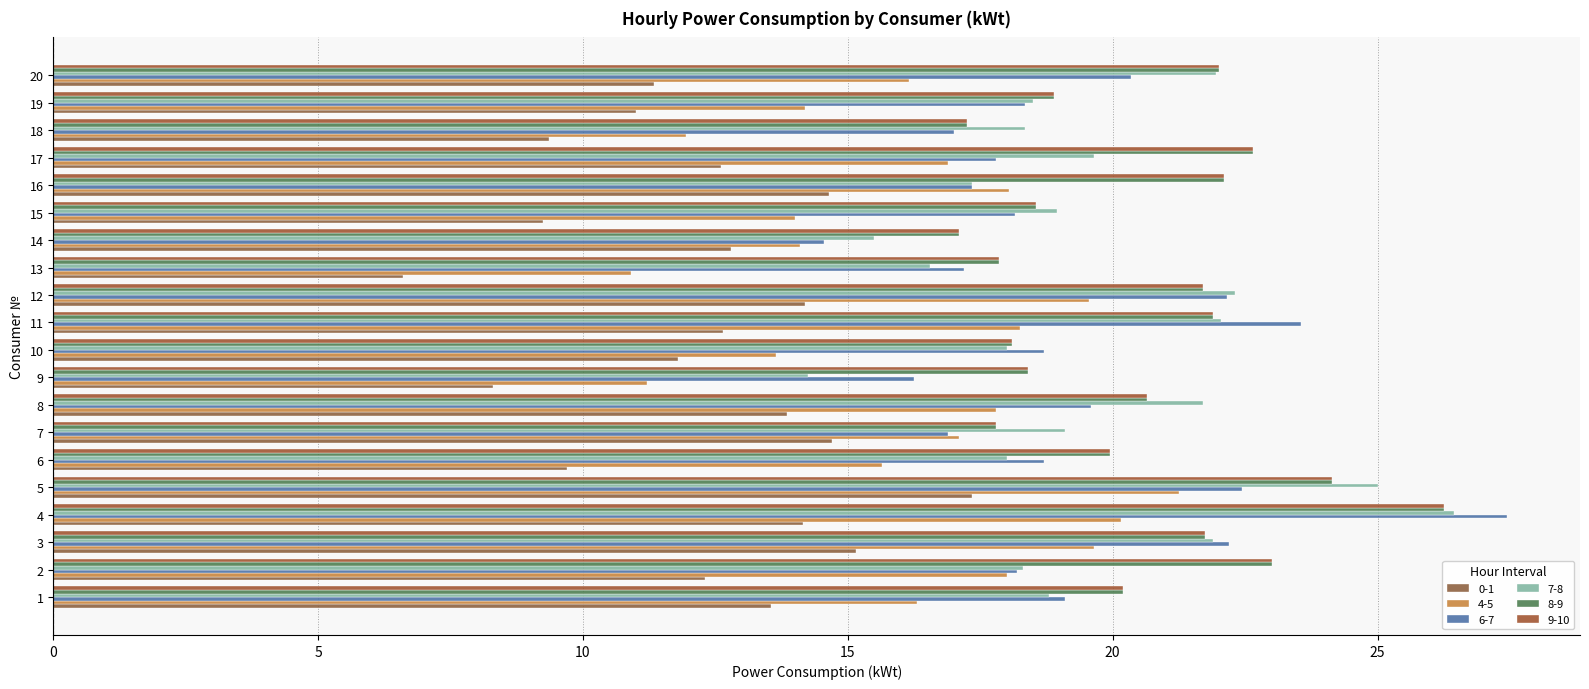

What is the sum of all 9-10 values?

410.2